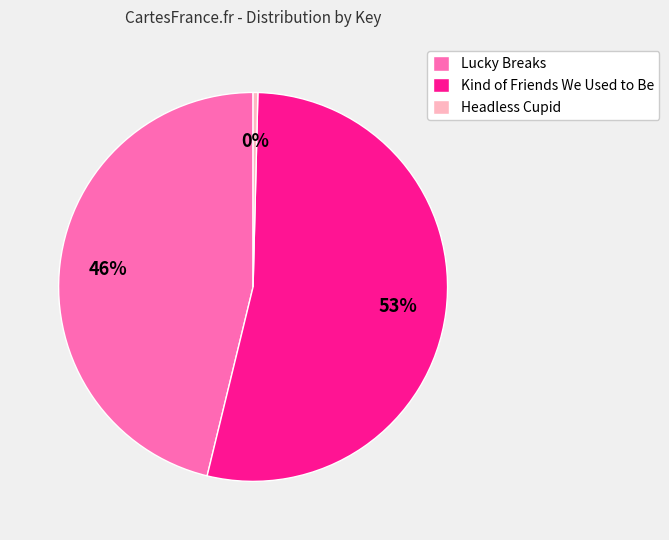

Is the sum of Headless Cupid and Lucky Breaks greater than half?

No